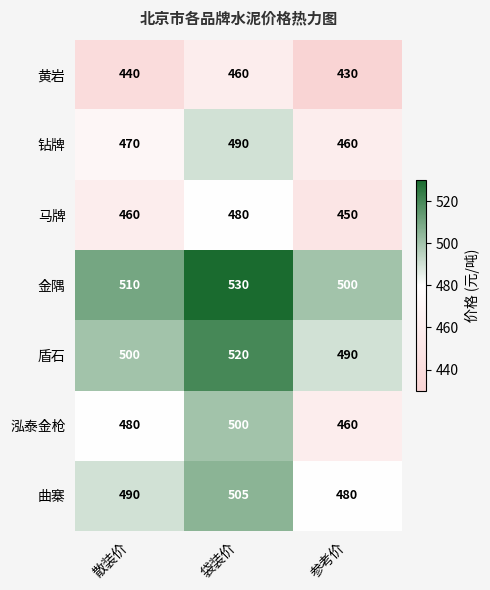

Reading left to right, list all the values displayed in this chart.

黄岩: 散装价=440	袋装价=460	参考价=430
钻牌: 散装价=470	袋装价=490	参考价=460
马牌: 散装价=460	袋装价=480	参考价=450
金隅: 散装价=510	袋装价=530	参考价=500
盾石: 散装价=500	袋装价=520	参考价=490
泓泰金枪: 散装价=480	袋装价=500	参考价=460
曲寨: 散装价=490	袋装价=505	参考价=480